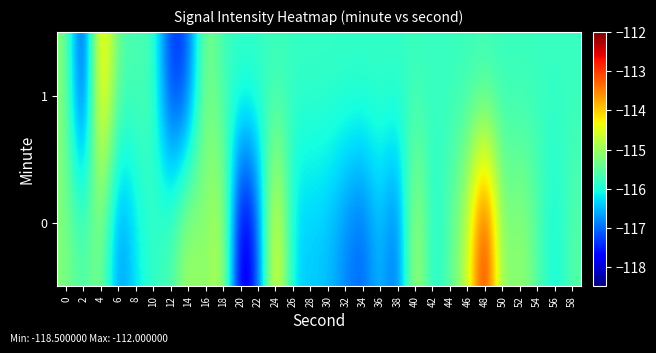

At which category does the chart reach its minimum across all series?

20